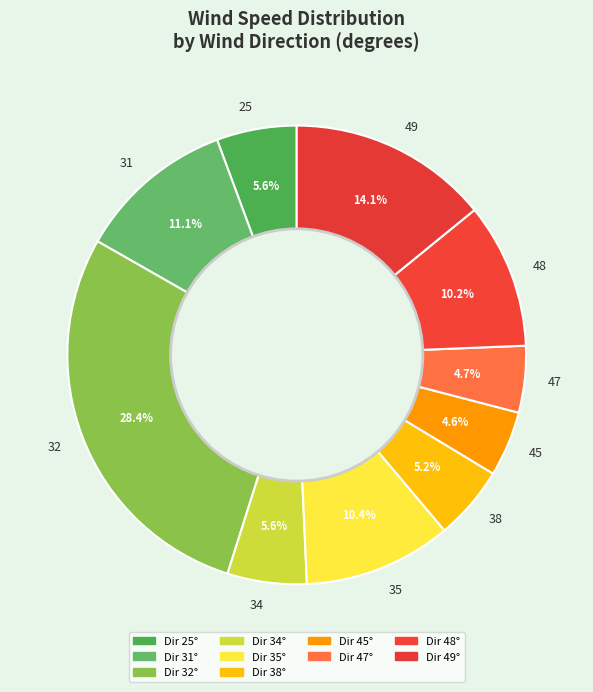

Does 34 represent more than half of the total?

No